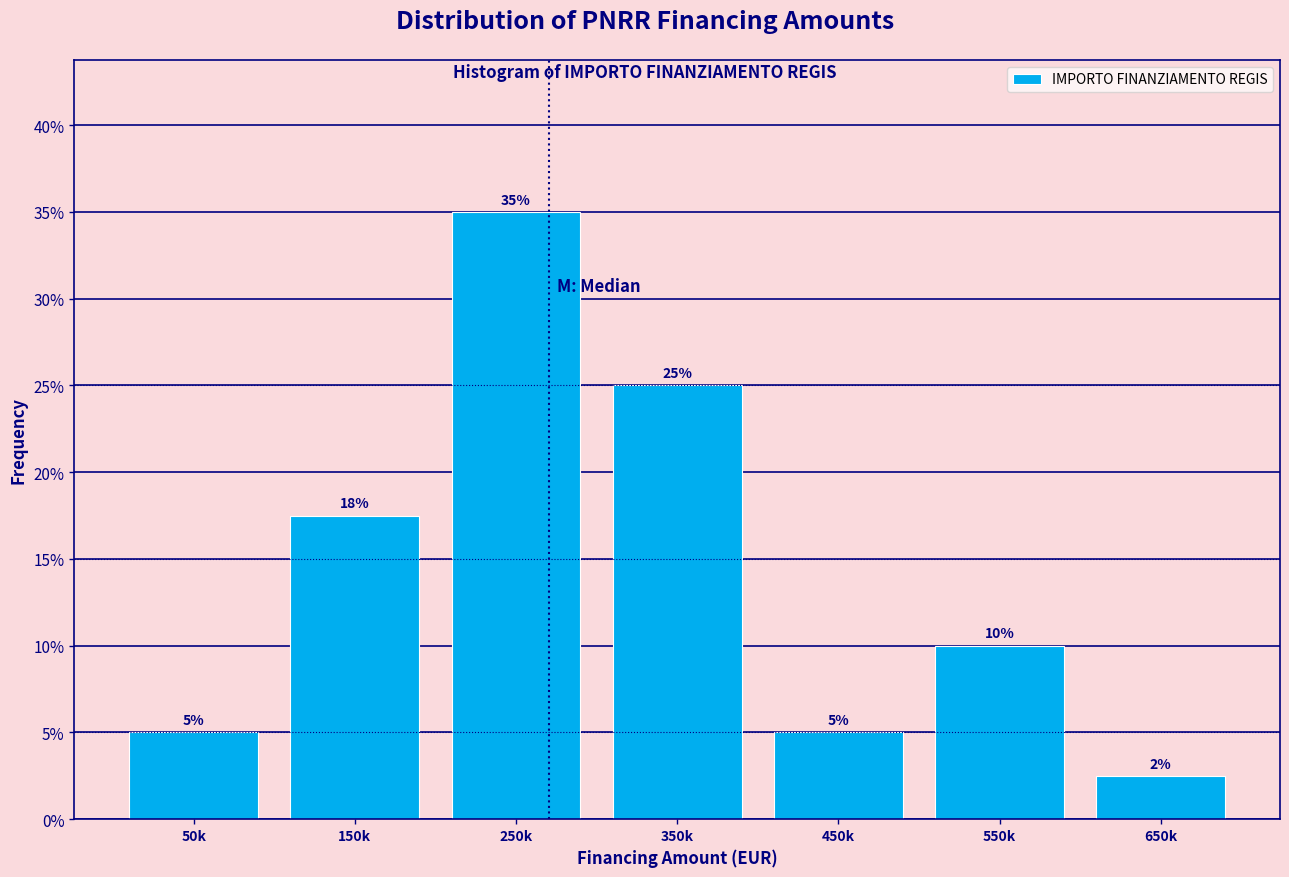

Which has a higher value, 550k or 650k?

550k